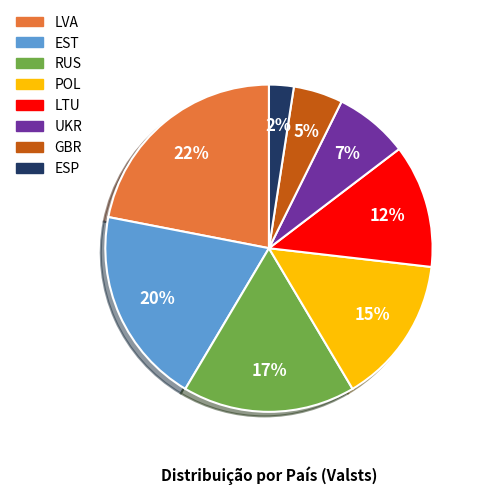

What is the largest slice in the pie chart?

LVA